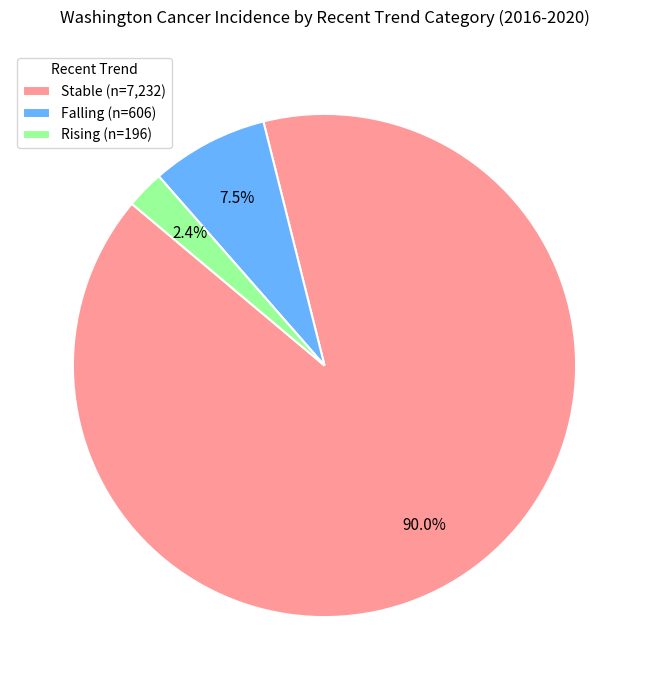

Rank the categories by value from lowest to highest.

Rising (n=196), Falling (n=606), Stable (n=7,232)